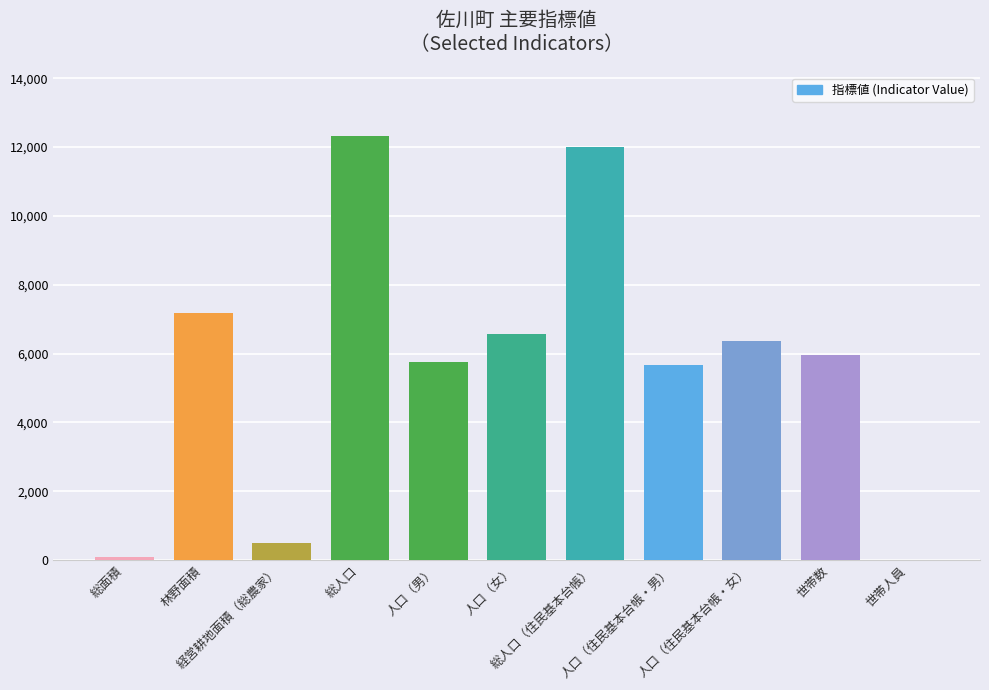

What is the greatest value displayed?

12323.0